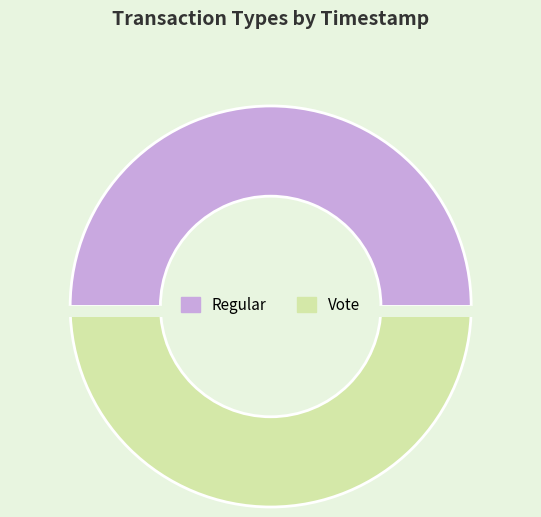

How many segments does this pie chart have?

2